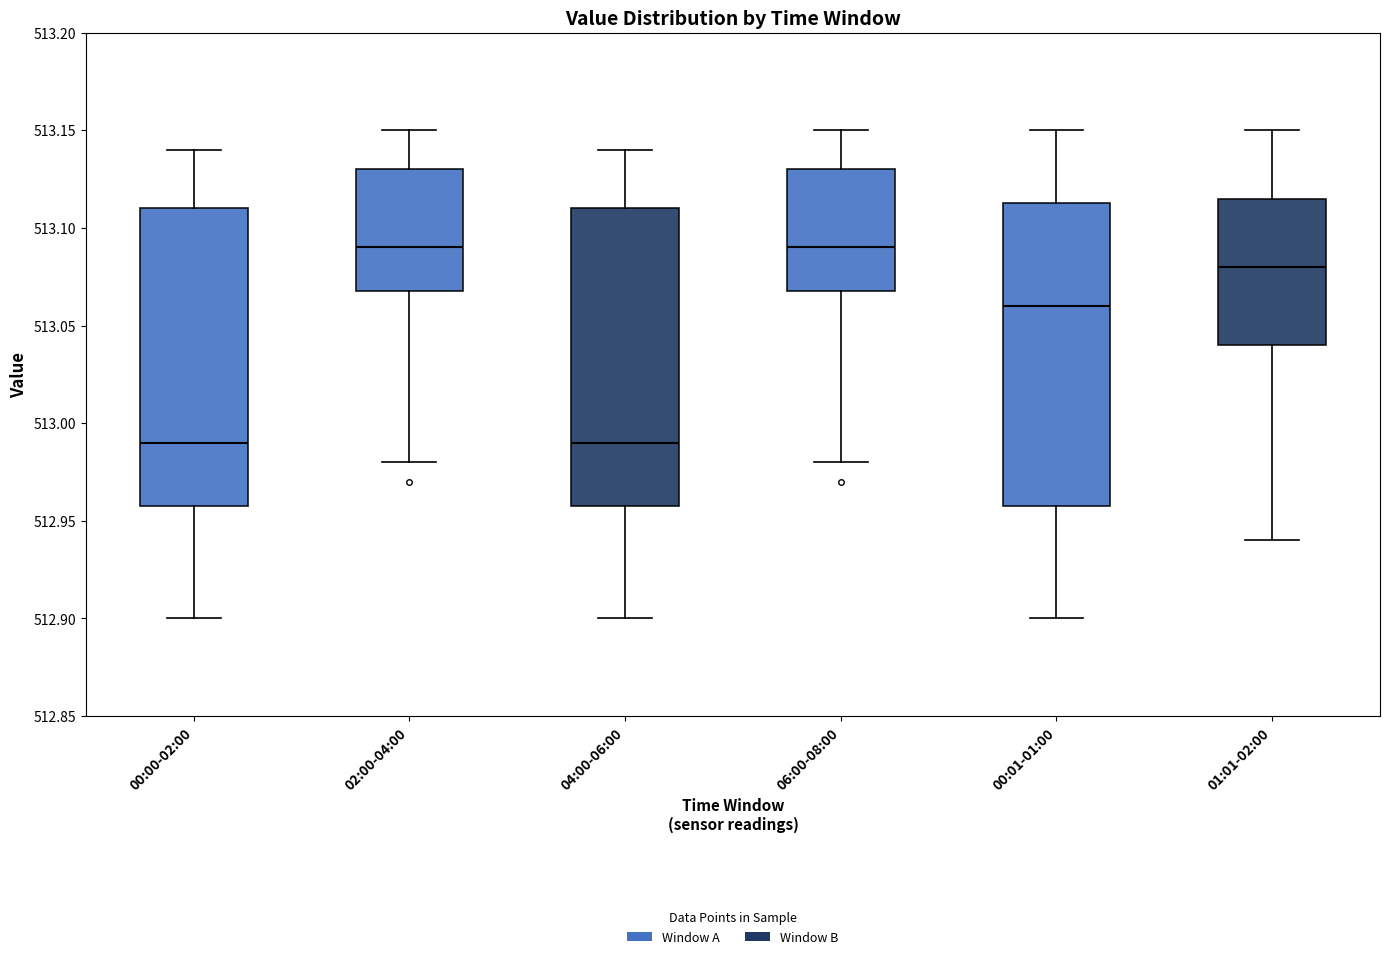

Reading left to right, read every box against the y-axis: the position of its median line, the range the box covers, and the ends of its whiskers. The values are not printed on the chart, so give them approximately, as read against the axis.

00:00-02:00: median 512.990, box 512.960 to 513.110, whiskers 512.900 to 513.140
02:00-04:00: median 513.090, box 513.070 to 513.130, whiskers 512.980 to 513.150
04:00-06:00: median 512.990, box 512.960 to 513.110, whiskers 512.900 to 513.140
06:00-08:00: median 513.090, box 513.070 to 513.130, whiskers 512.980 to 513.150
00:01-01:00: median 513.060, box 512.960 to 513.115, whiskers 512.900 to 513.150
01:01-02:00: median 513.080, box 513.040 to 513.115, whiskers 512.940 to 513.150